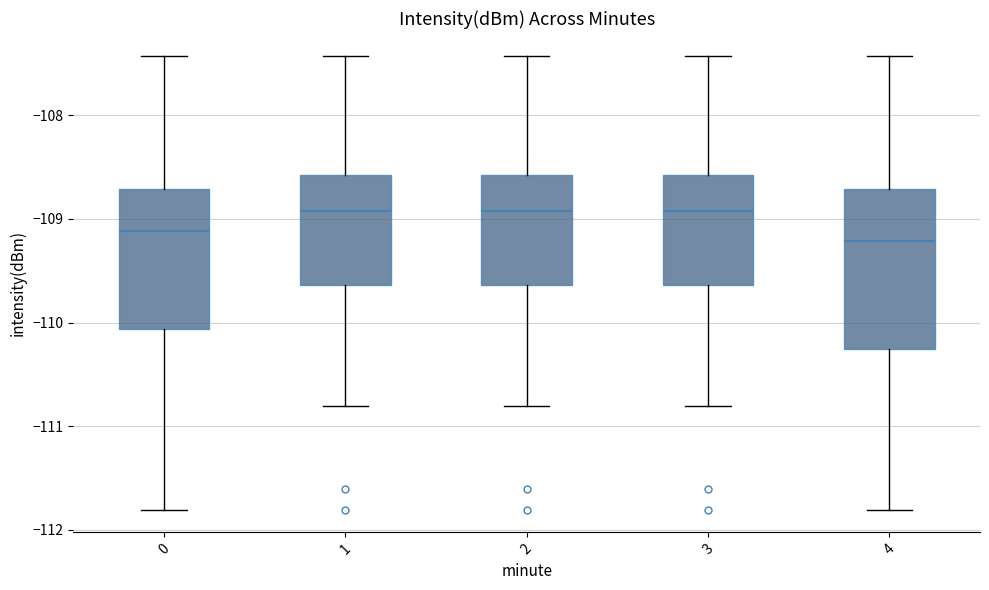

Where is the lower edge of the box at x = 0 on the y-axis? The values are not printed on the chart, so give them approximately, as read against the axis.

-110.1